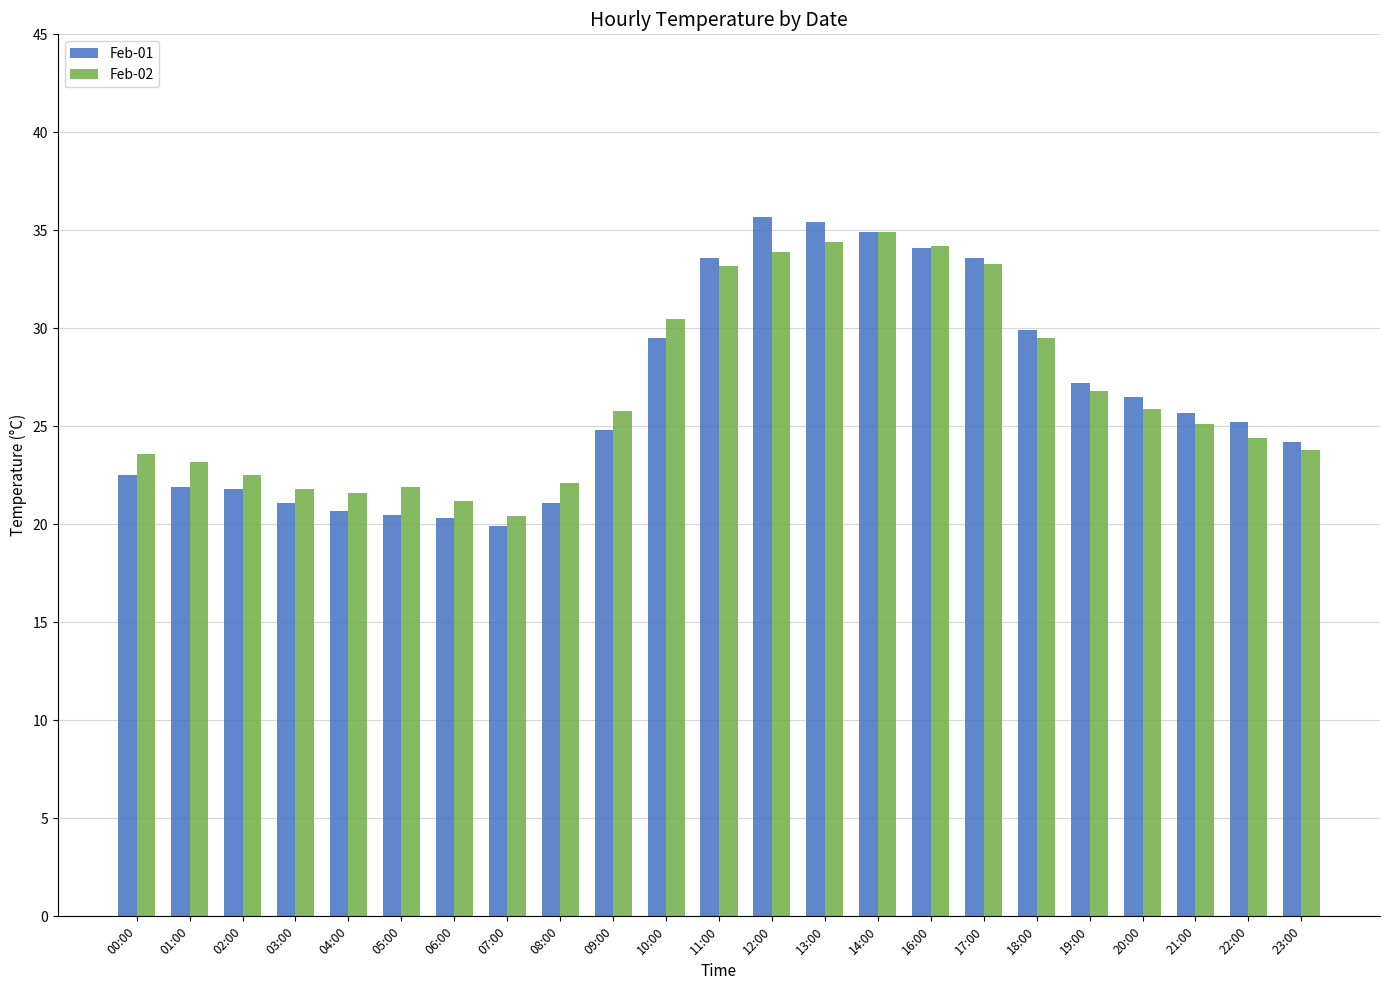

How many bars are there in each group?

2